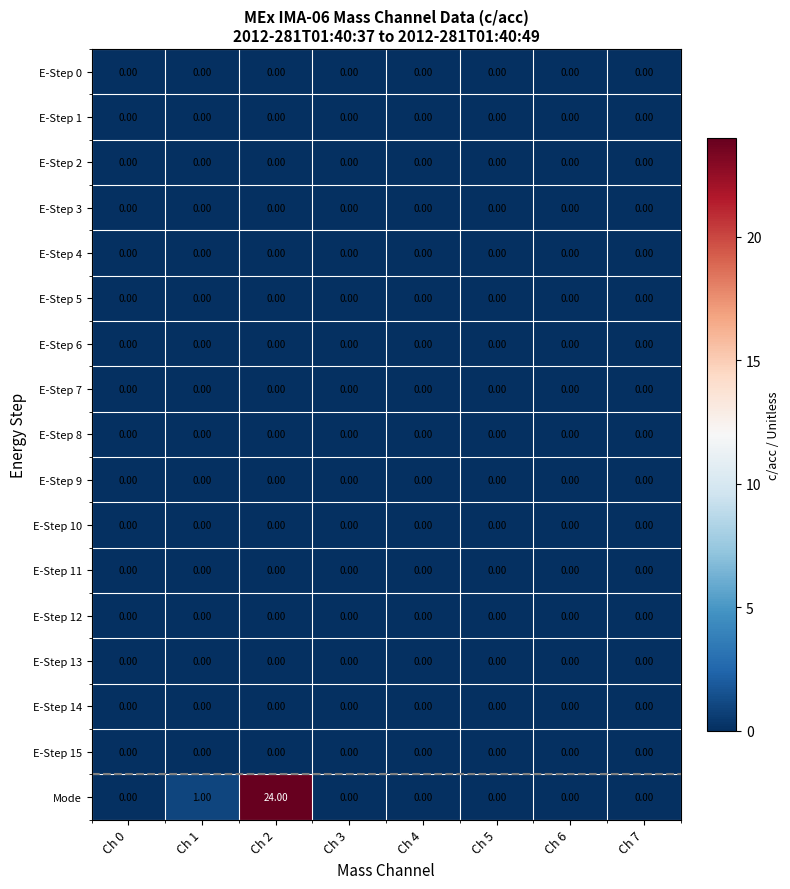

Which series has the largest range (max minus min)?

Mode